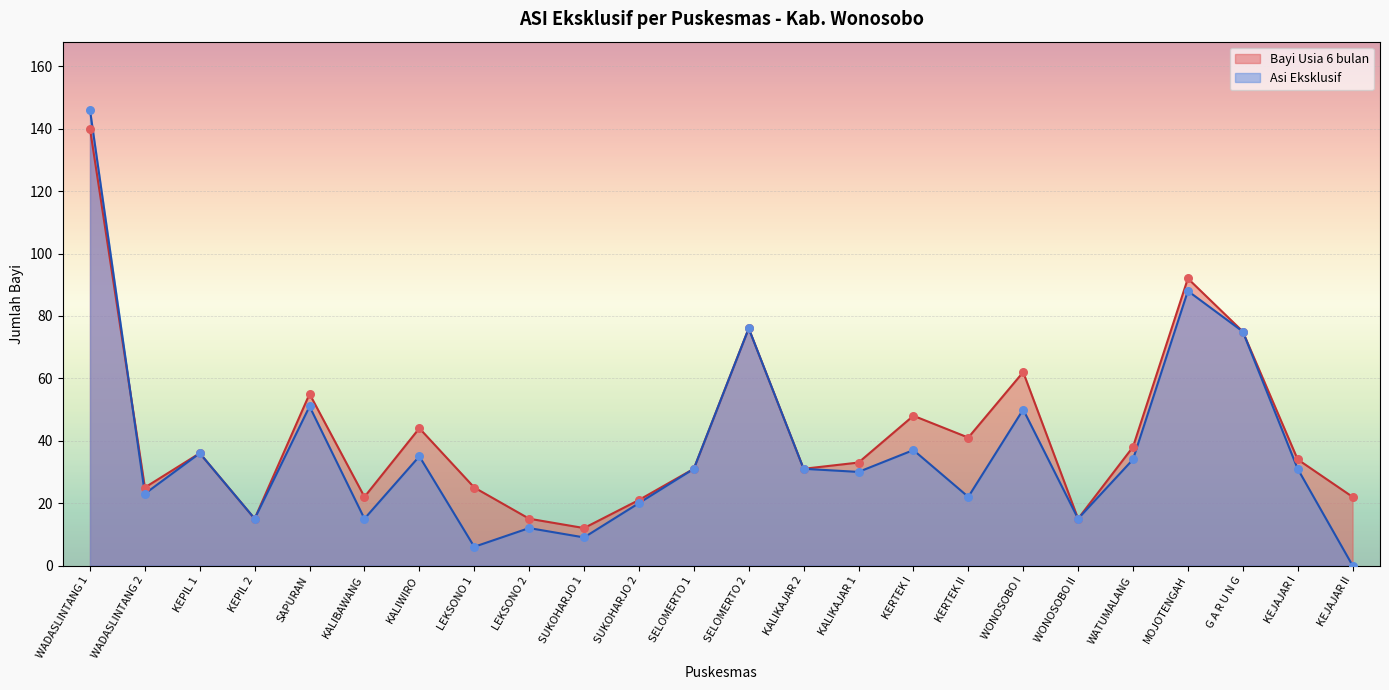

What are all the series names shown in the legend?

Bayi Usia 6 bulan, Asi Eksklusif